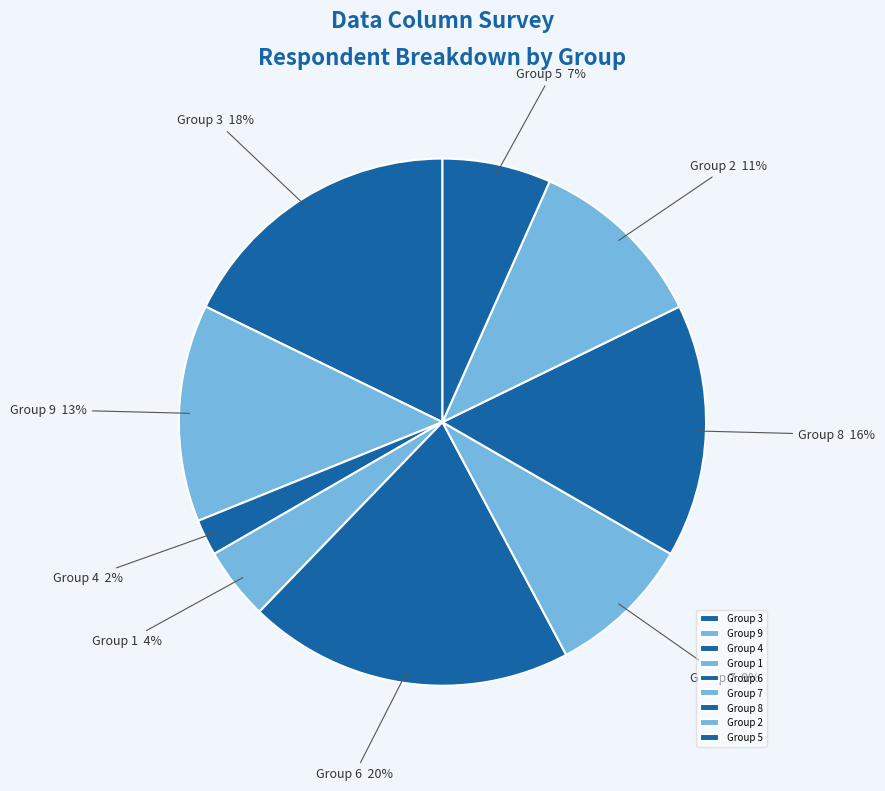

Do Group 6 and Group 1 together represent more than half of the pie?

No